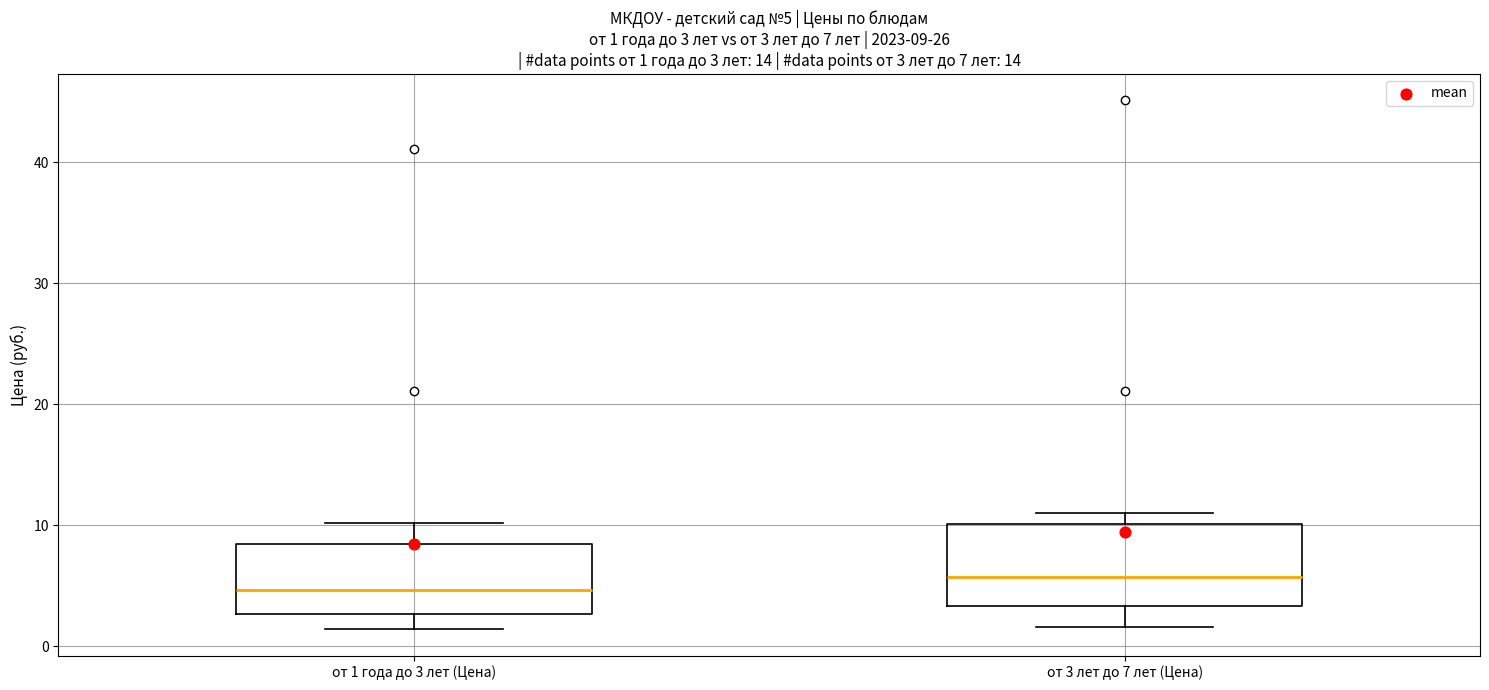

Which box has the lowest median line?

от 1 года до 3 лет (Цена)